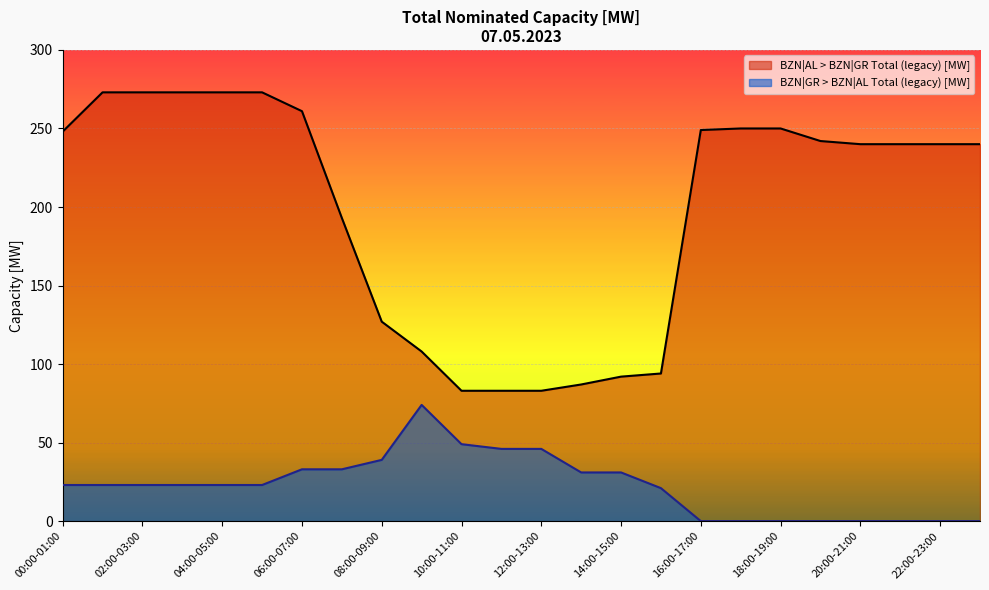

Which series has the widest spread of values?

BZN|AL > BZN|GR Total (legacy) [MW]